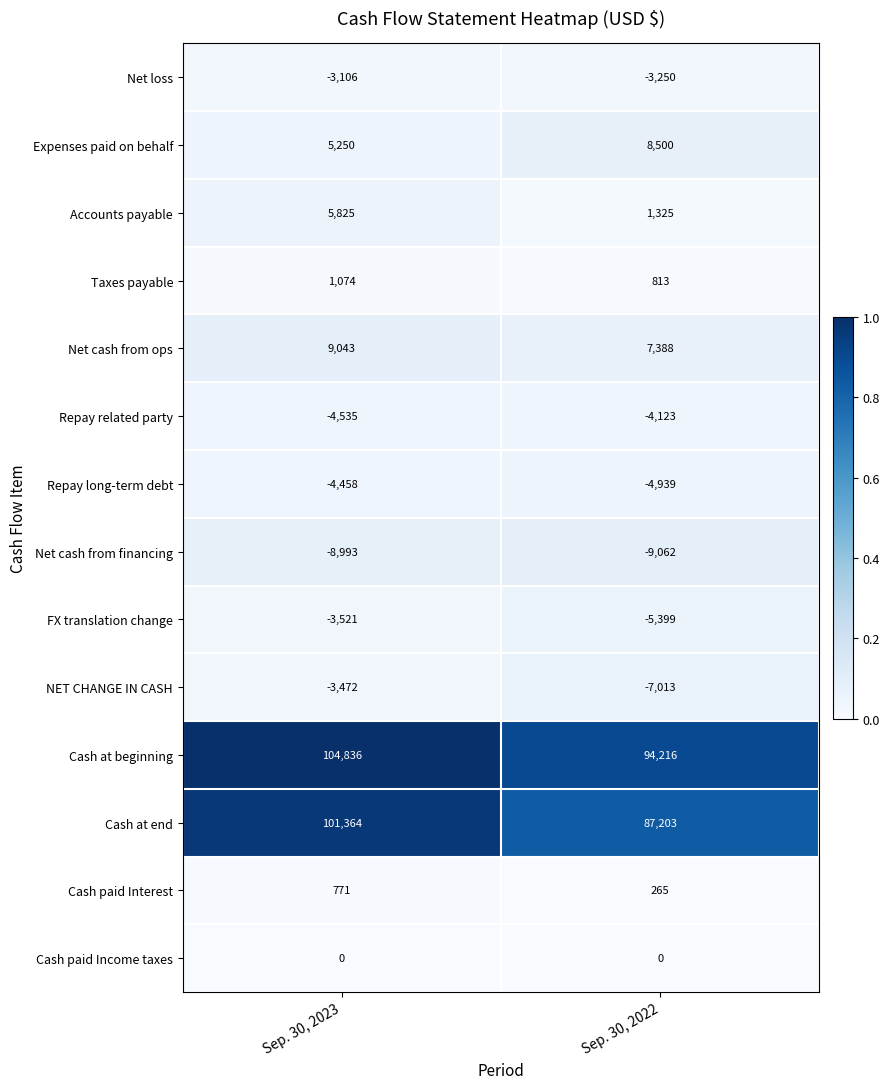

What is the difference between the maximum and minimum values in the Cash at beginning series?

10620